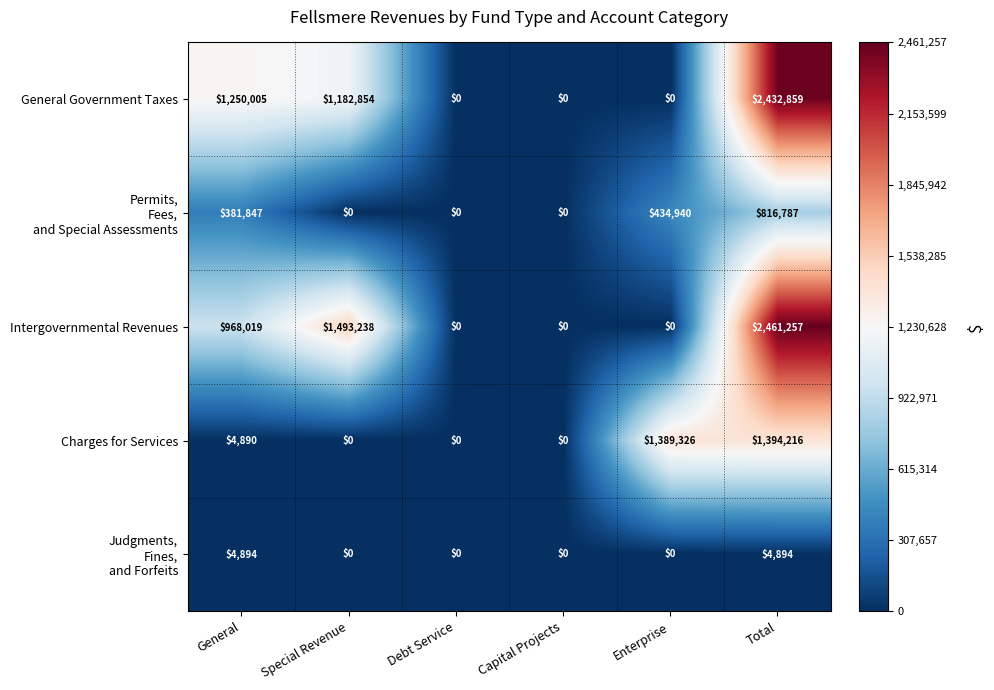

Is it true that Charges for Services equals 4890 at General?

True